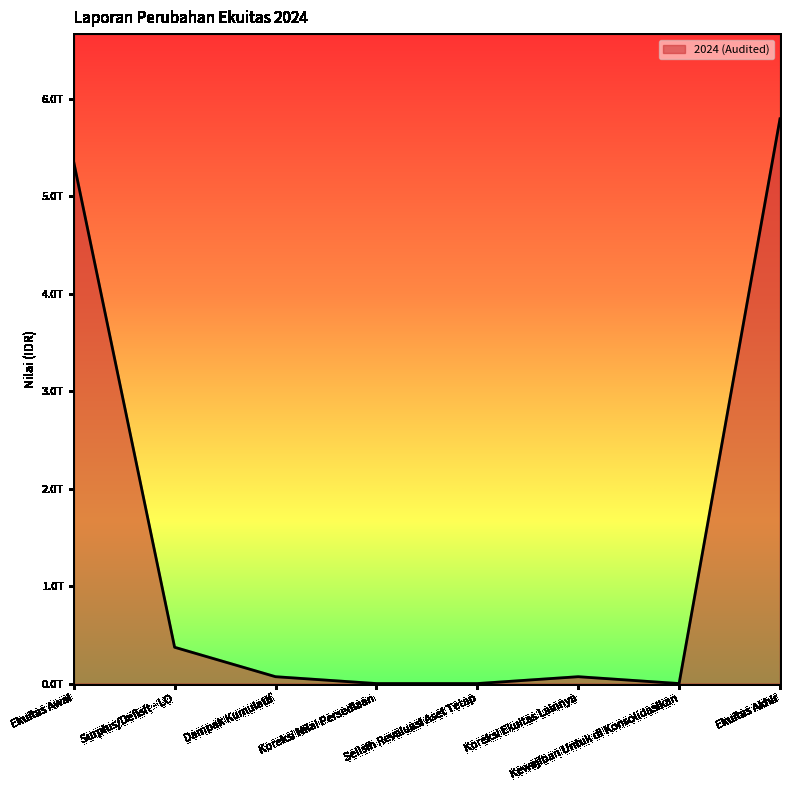

Is this an area chart (filled region under the line)?

Yes